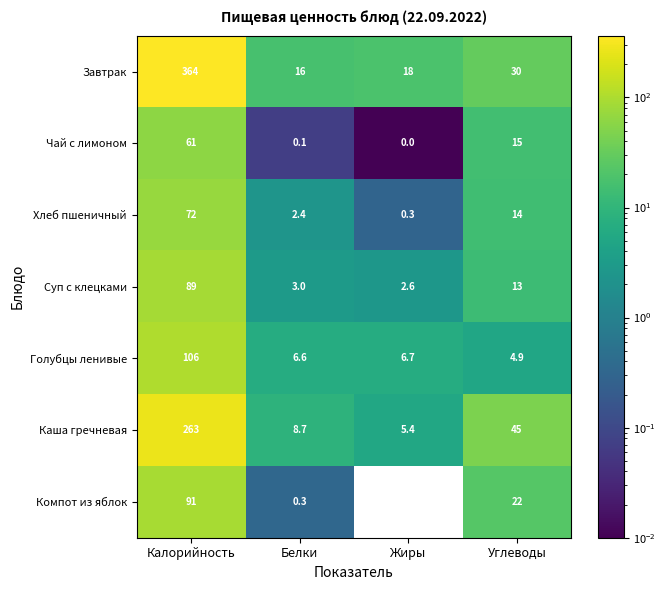

Is it true that Хлеб пшеничный equals 2.4 at Белки?

True